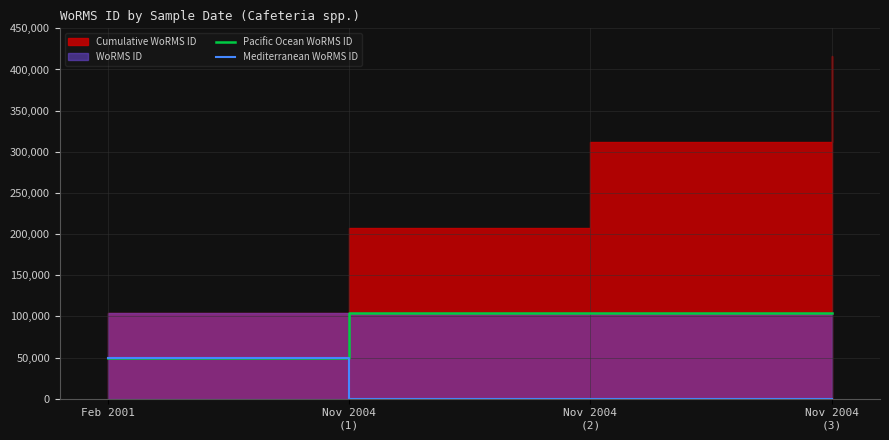

Is it true that Mediterranean WoRMS ID equals 0 at Nov 2004
(3)?

True